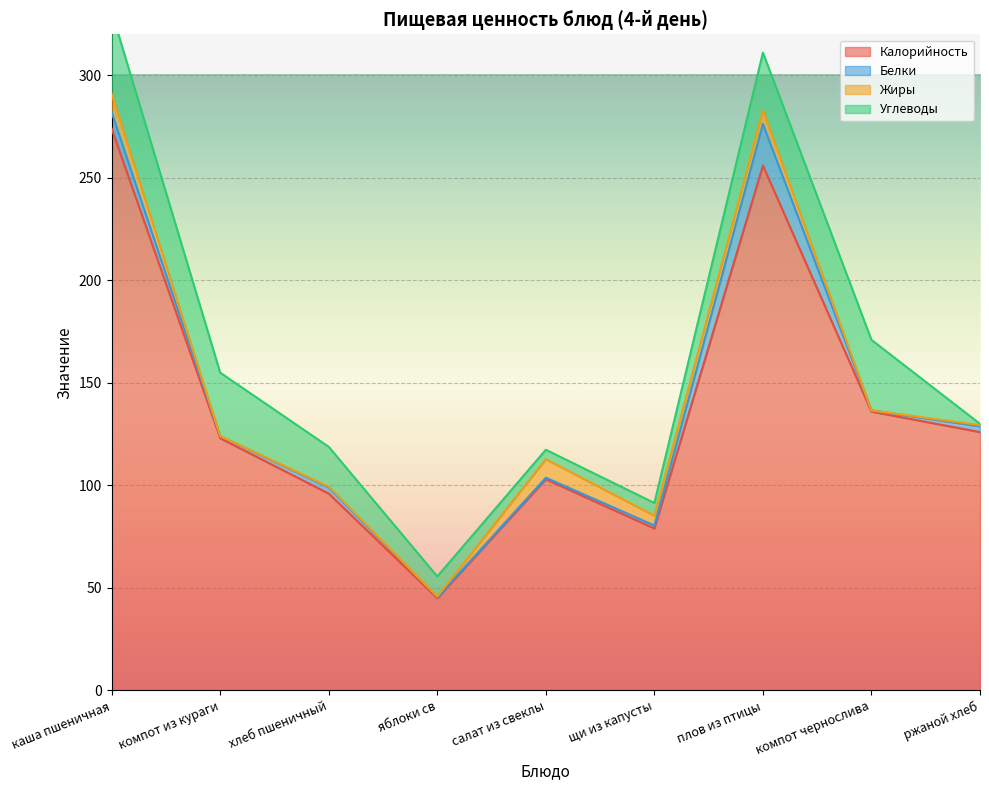

The value of Калорийность at щи из капусты is 22. True or false?

False